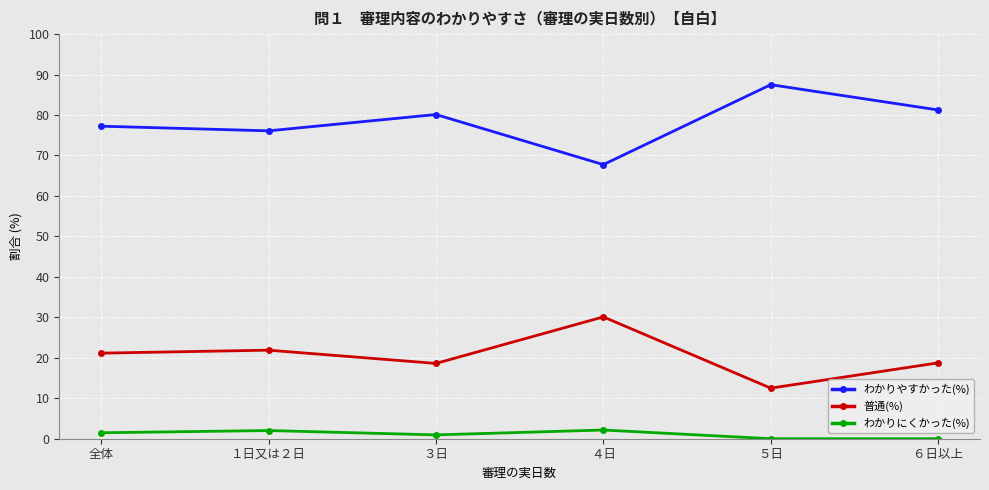

What position from the right is 全体?

6